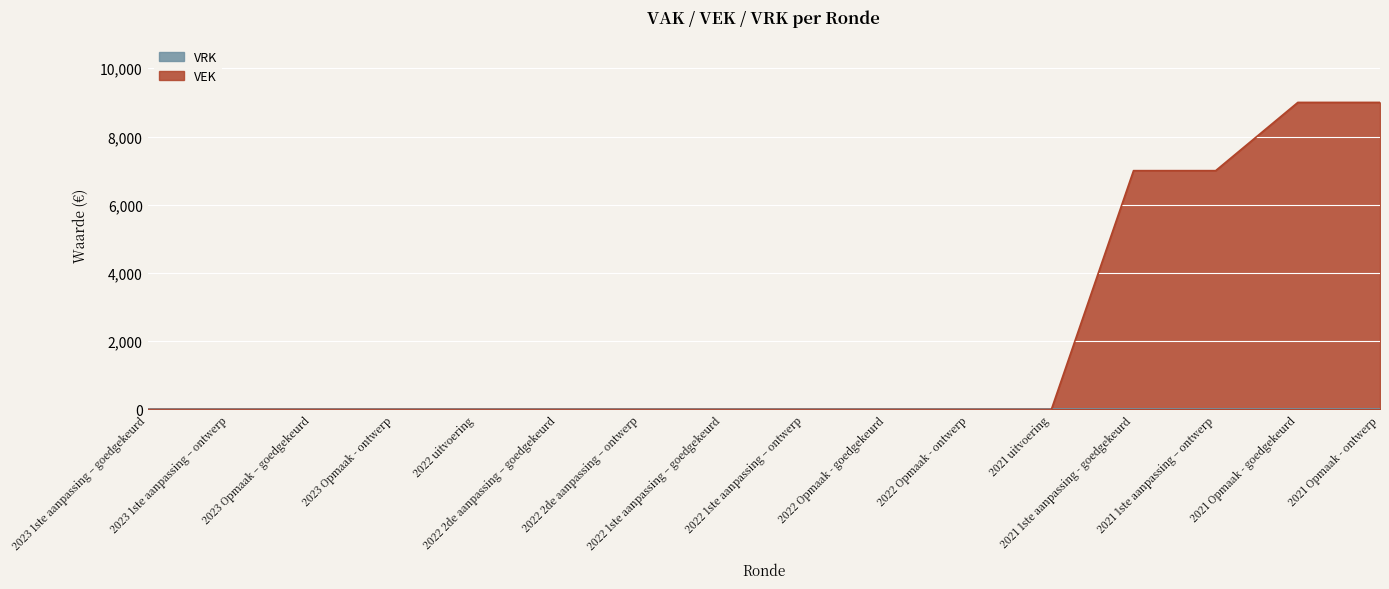

At which category does the chart reach its peak across all series?

2021 Opmaak - goedgekeurd